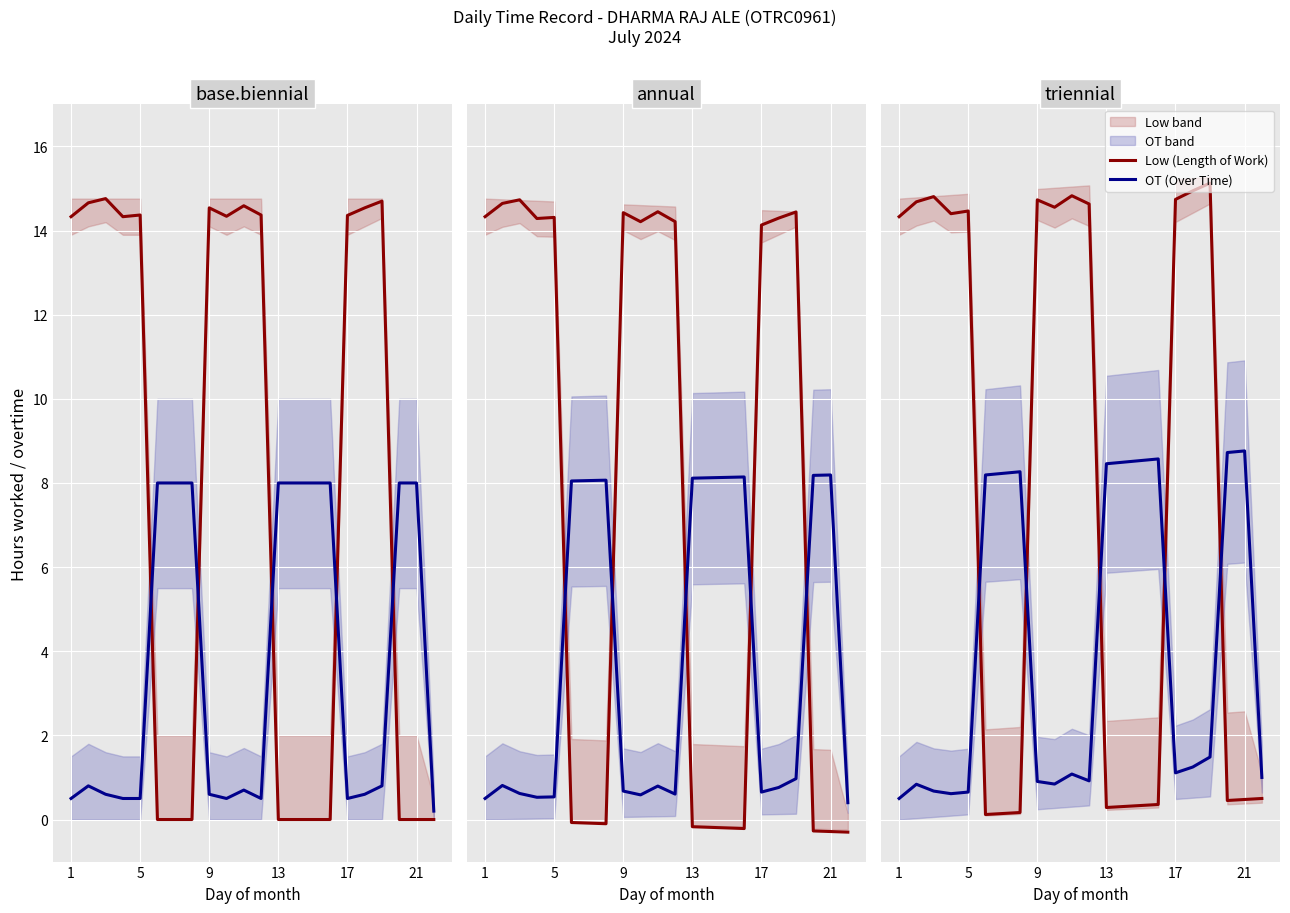

In Low (Length of Work), how many points are higher than both neighbors (excluding endpoints)?

5